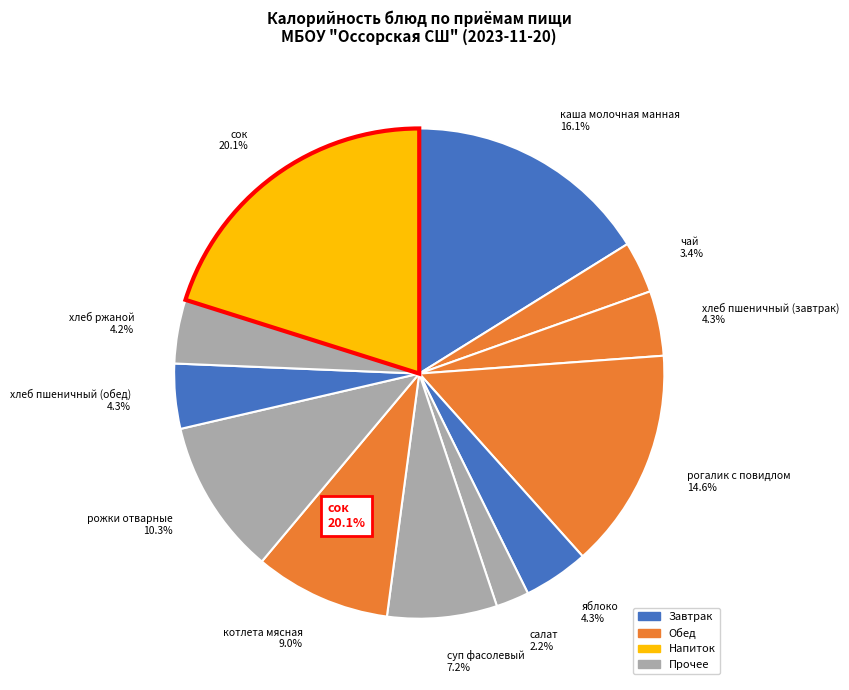

To the nearest percent, what is the difference between the largest and smallest slice percentages?

18%